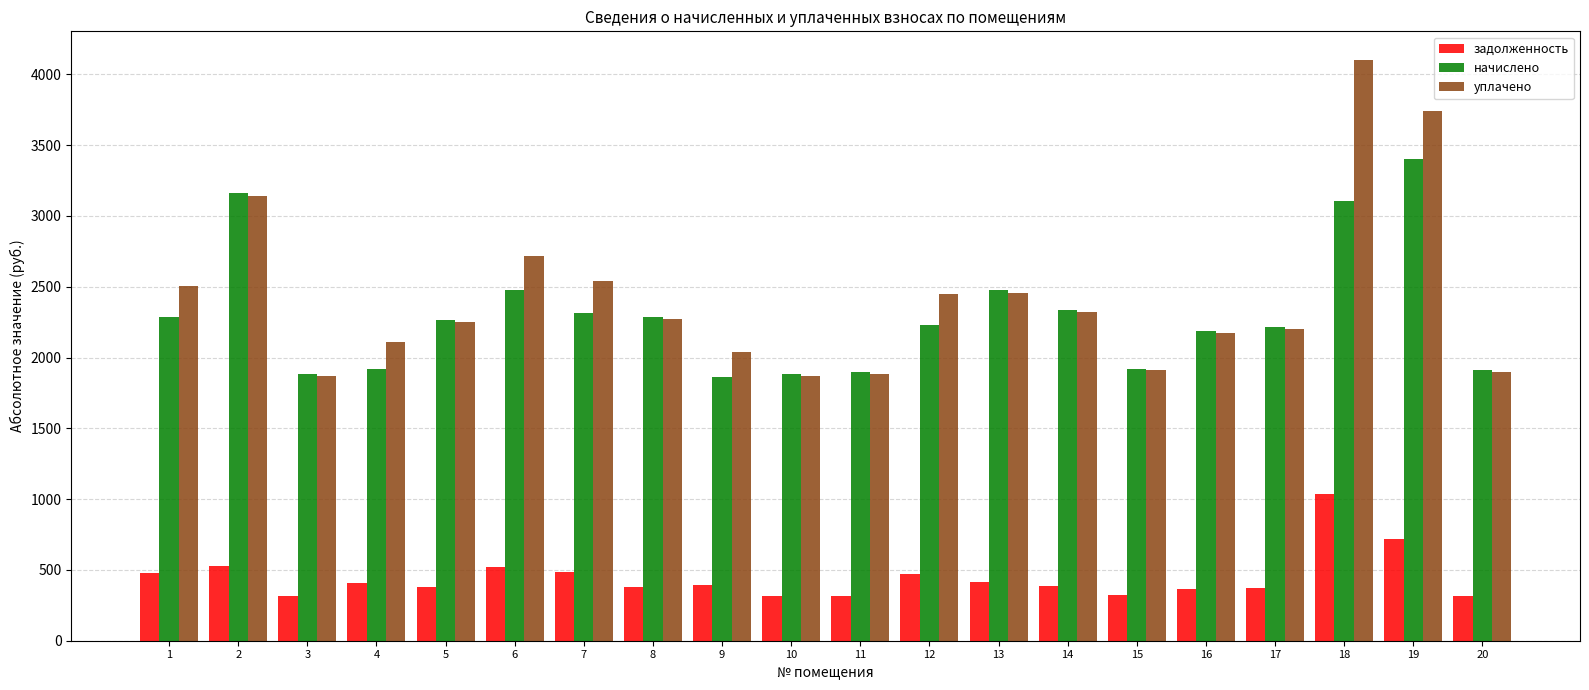

Between 2 and 20, which series saw the biggest shift?

начислено